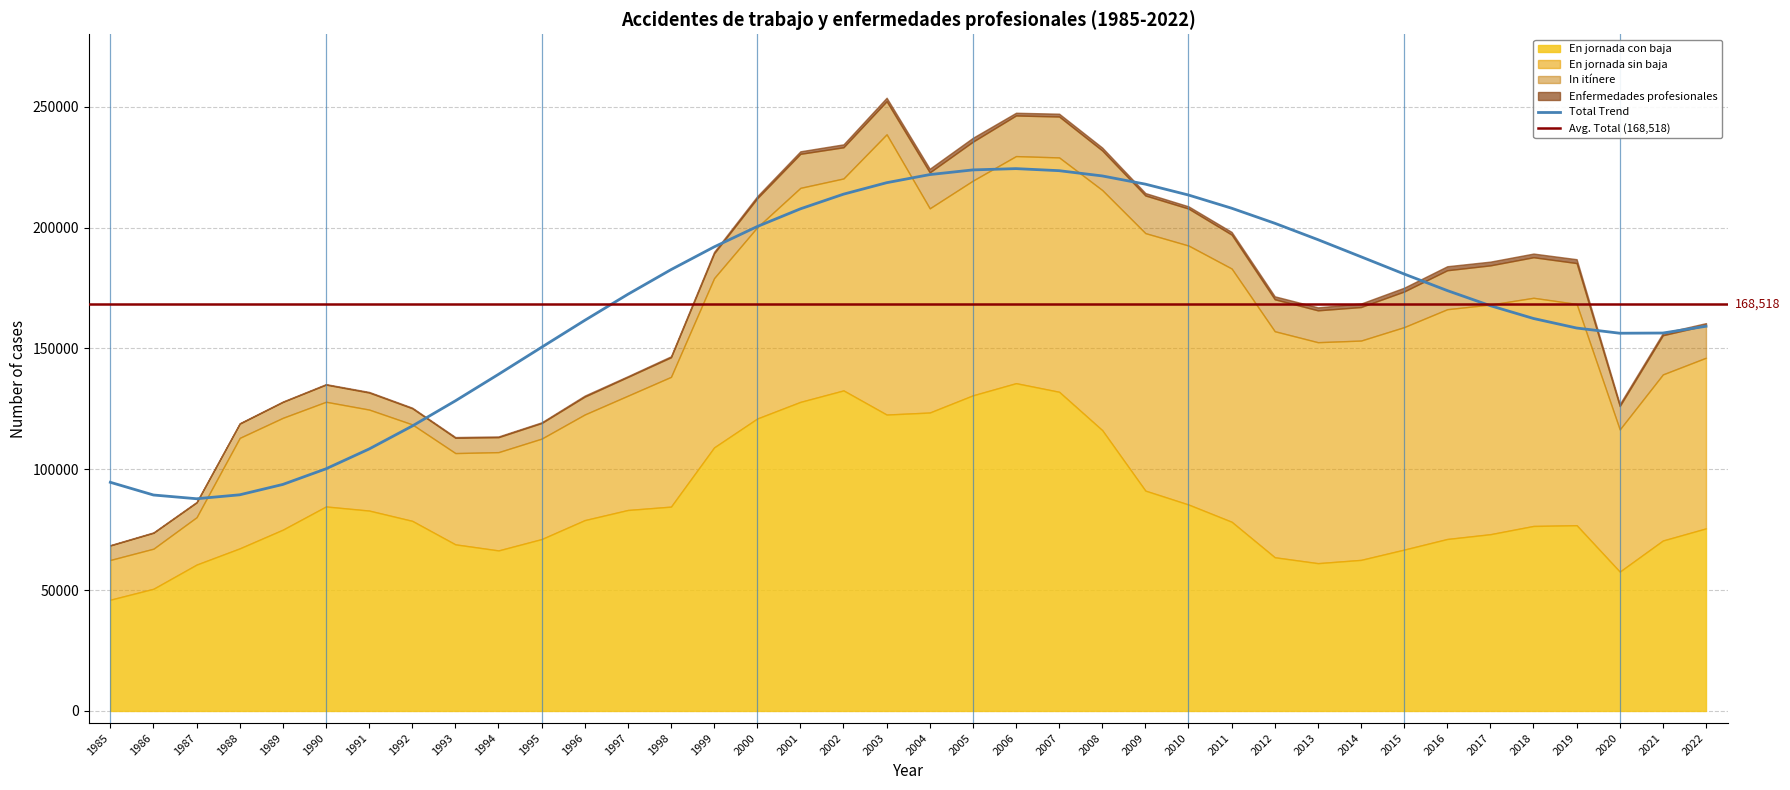

Reading right to left, extract all data points from this chart.

Total accidentes: 159582	155472	126146	185326	187742	184380	182360	173564	167139	165770	170347	197097	207870	213294	231900	245965	246399	235550	222837	252290	233238	230529	212127	189351	146349	138208	130071	119142	113285	113035	125240	131758	135040	127877	118891	86282	73726	68486
En jornada con baja: 75554	70533	57654	76858	76560	73145	71166	66766	62518	61161	63600	78295	85425	91177	116190	132071	135634	130603	123494	122649	132639	127891	121014	109063	84553	83166	78973	71126	66430	68940	78662	82921	84617	75023	67284	60577	50568	46045
En jornada sin baja: 70613	68735	58831	91580	94410	95029	95078	92065	90751	91435	93532	104787	107170	106549	99356	96980	93965	88839	84489	115962	87706	88565	79154	70052	53699	47292	43714	41566	40674	37776	39925	41796	43327	46284	45721	19603	16590	16448
In itinere: 13415	16204	9661	16888	16772	16206	16116	14733	13870	13174	13215	14015	15275	15568	16354	16914	16800	16108	14854	13679	12893	14073	11959	10236	8097	7750	7384	6450	6181	6319	6653	7041	7096	6570	5886	6102	6568	5993
Enfermedades profesionales: 907	917	853	1614	1530	1561	1669	1587	1457	1251	1239	1128	949	1018	1228	1181	1138	1626	1539	1467	1228	1057	893	634	423	333	437	304	319	311	259	260	204	175	188	216	179	161